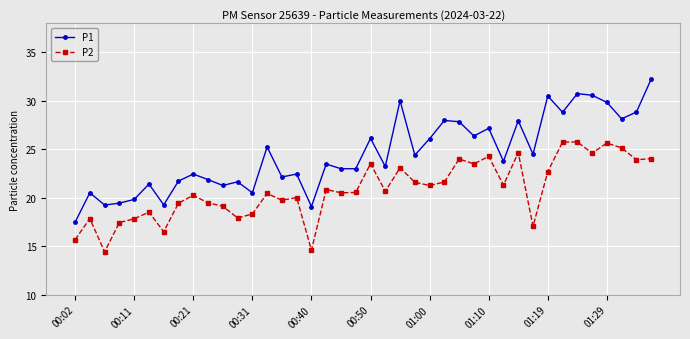

Does the chart display data point markers on the line(s)?

Yes